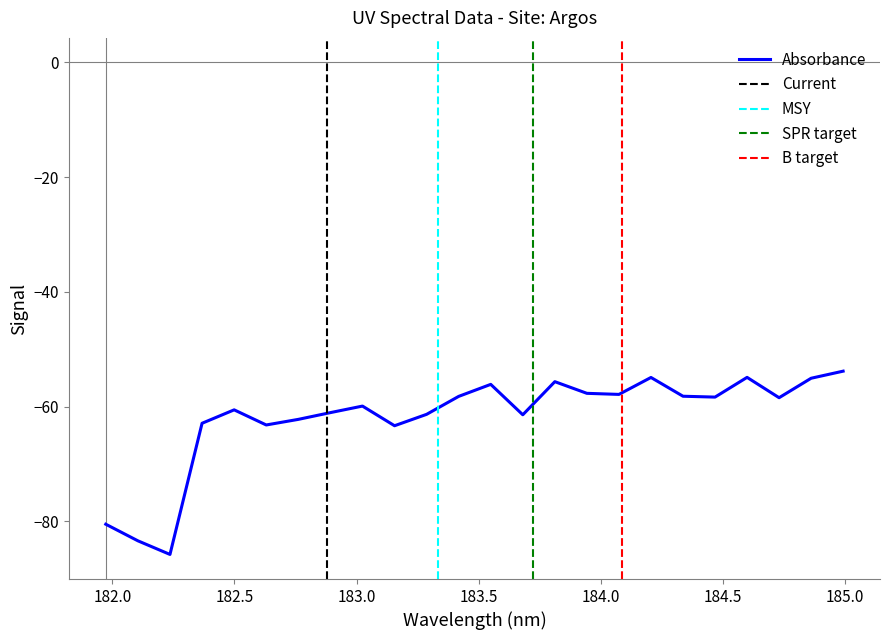

What is the greatest value displayed?

-53.8